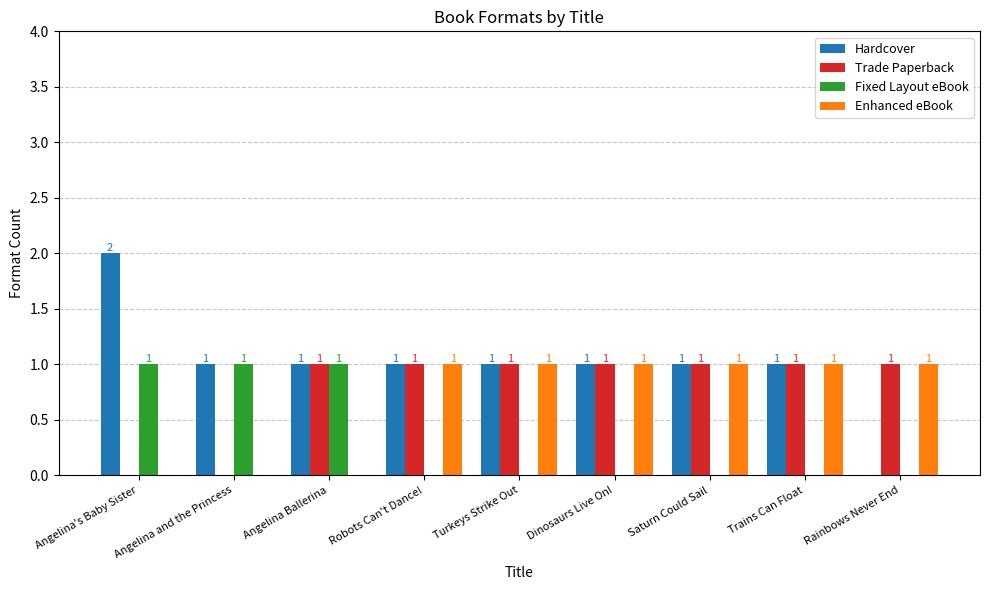

Which label corresponds to the largest value in the chart?

Angelina's Baby Sister